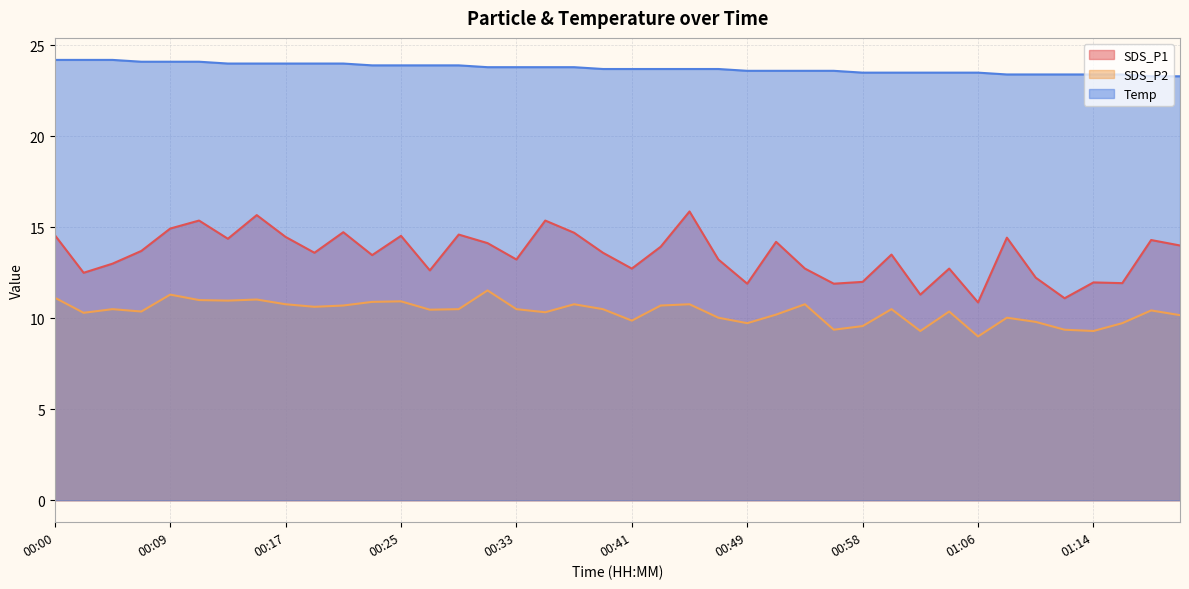

Rank the series by their average value, from highest to lowest.

Temp, SDS_P1, SDS_P2